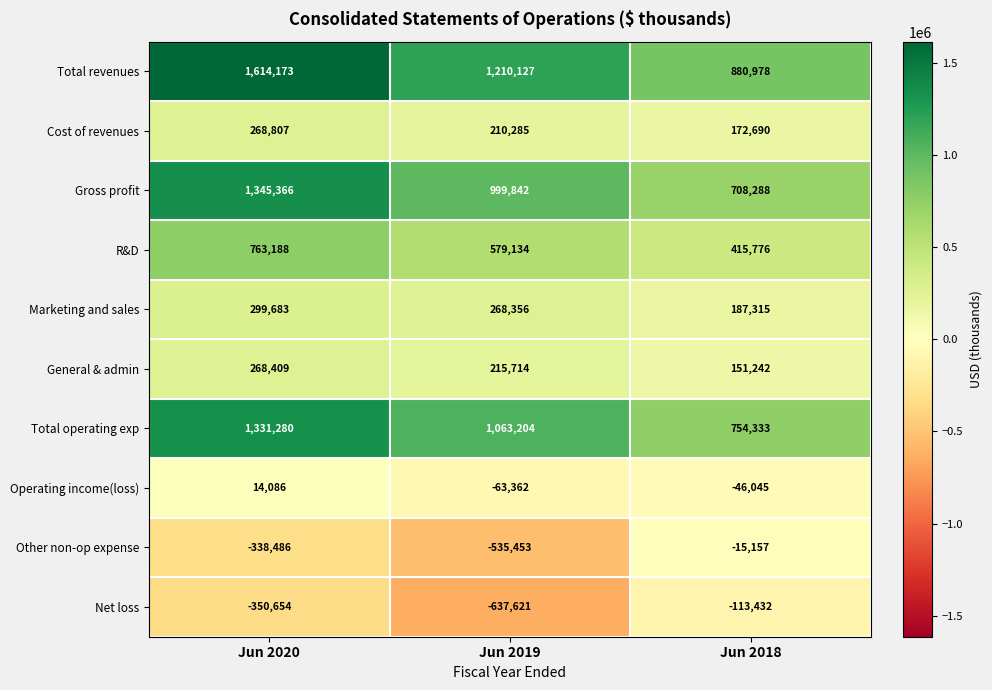

How many categories are shown in the chart?

3